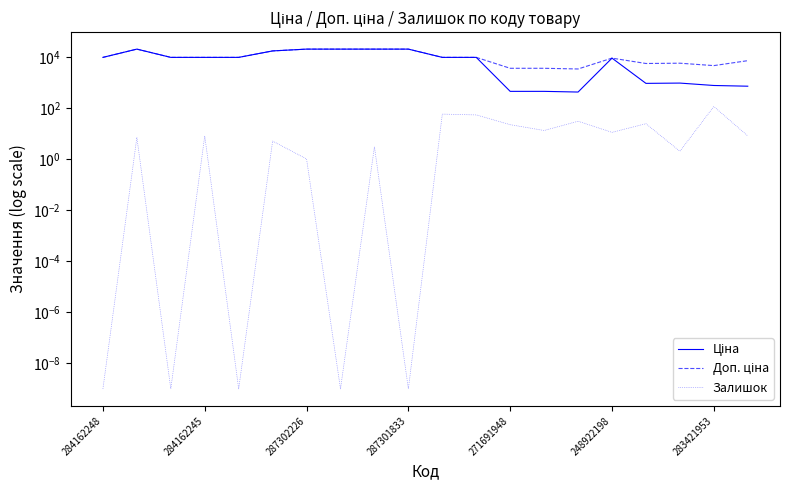

What is the difference between the maximum and second lowest values in the Ціна series?

19521.0